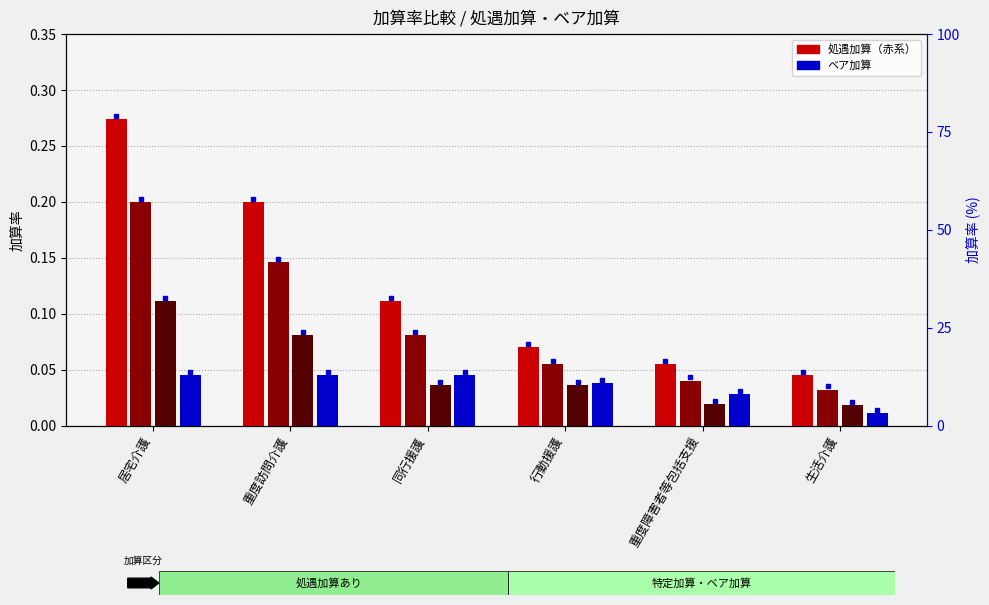

Read the 処遇加算Ⅱ value at 行動援護.

0.1